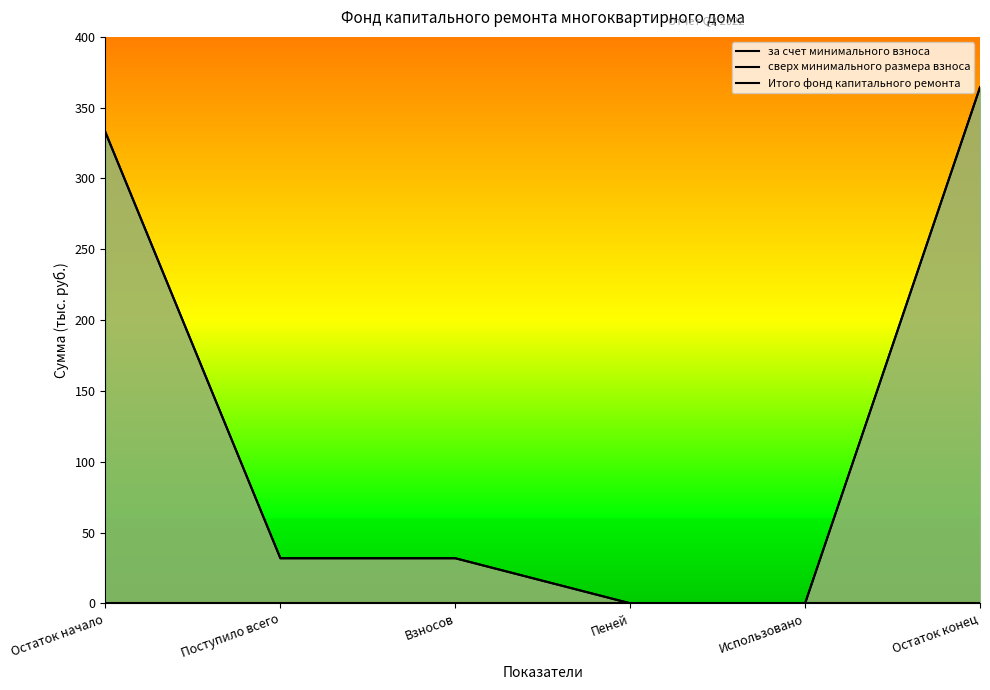

Between Взносов and Остаток начало, which is larger?

Остаток начало